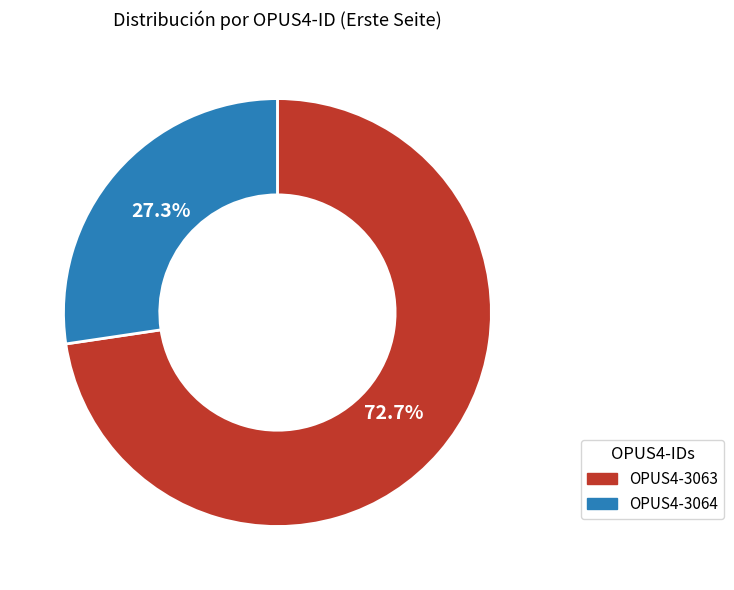

To the nearest percent, what is the average slice percentage?

50%